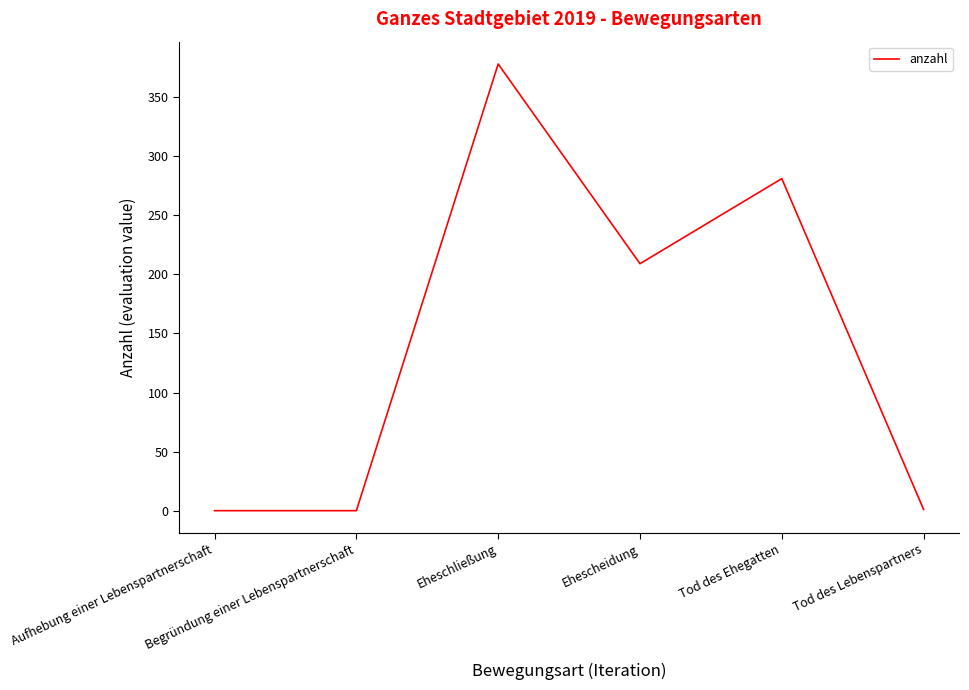

What is the maximum value shown in the chart?

378